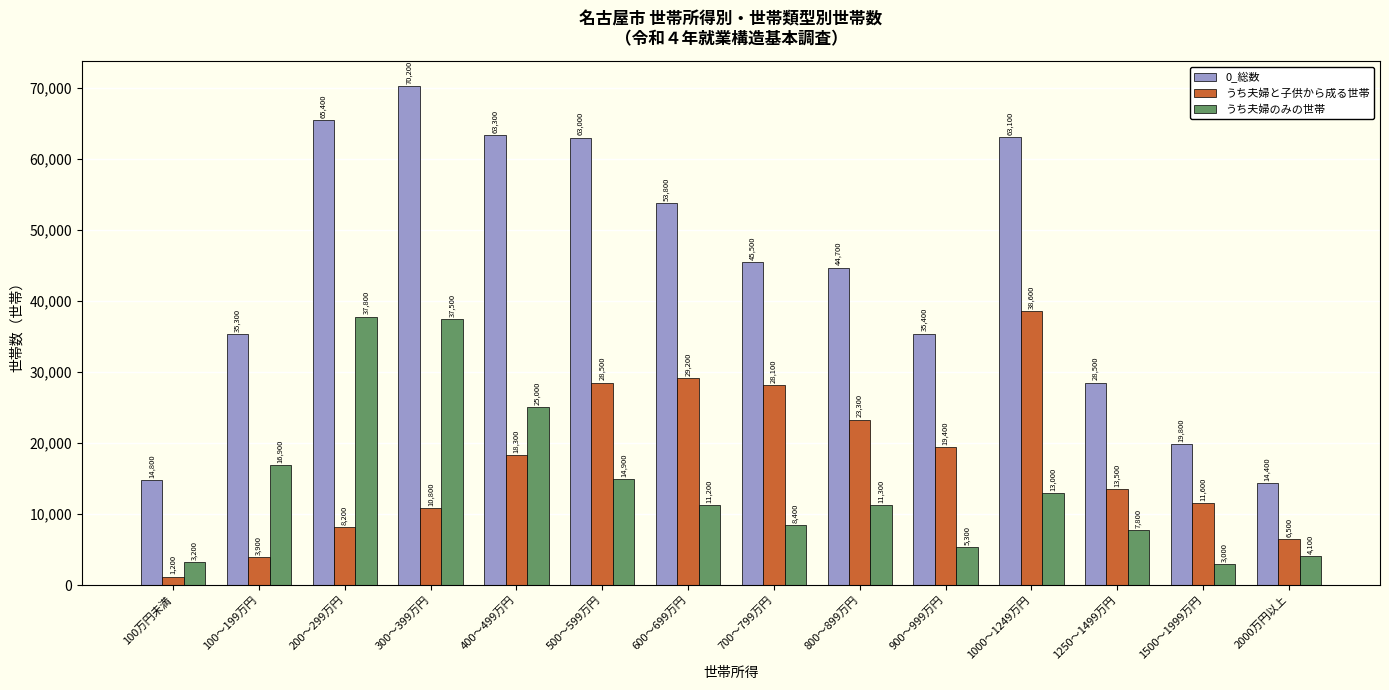

Which series has the widest spread of values?

0_総数